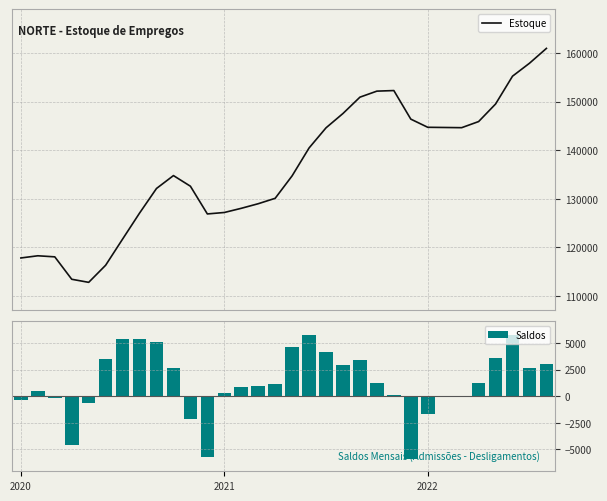

What are all the series names shown in the legend?

Estoque, Saldos